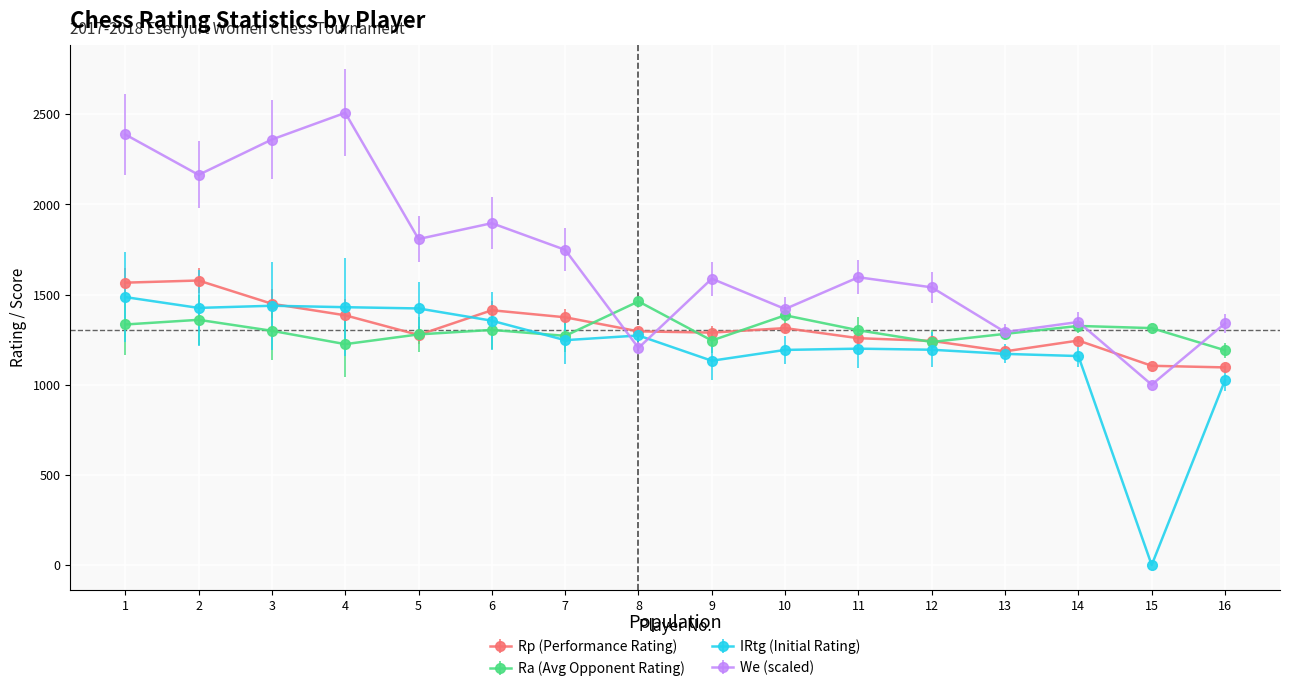

Is the value of We (scaled) at 5 greater than the value of IRtg (Initial Rating) at 2?

Yes